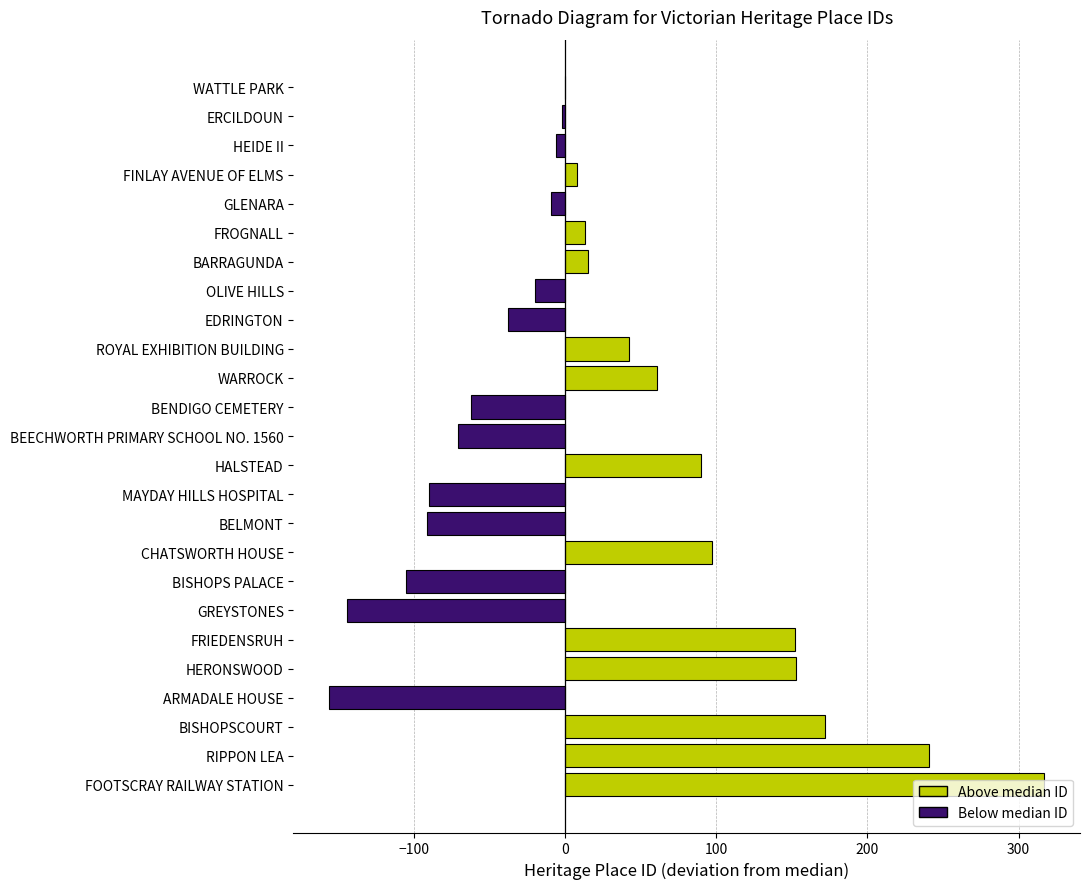

What is the sum of the values at OLIVE HILLS and BISHOPSCOURT?

152